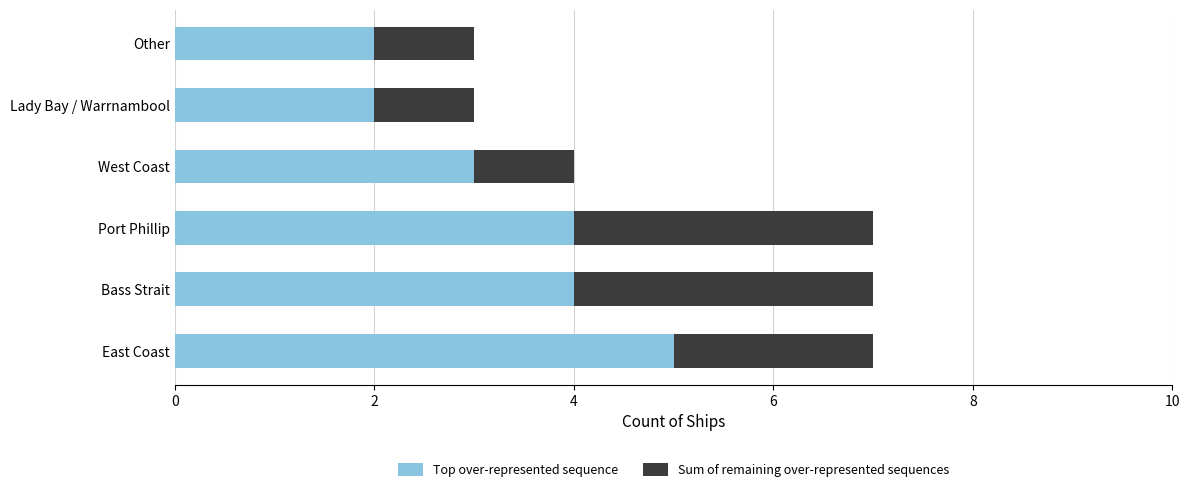

Which category has the highest value in the Top over-represented sequence series?

East Coast